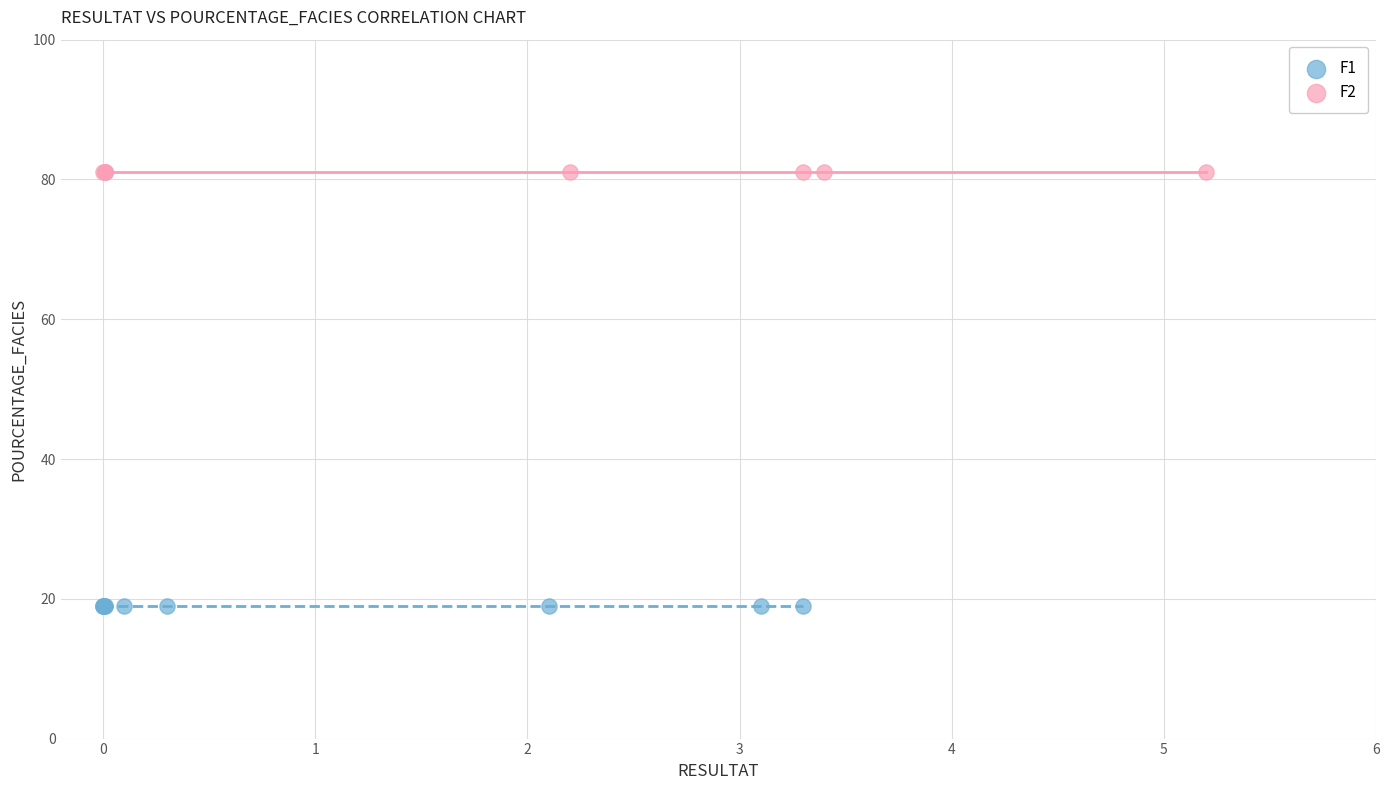

What are all the series names shown in the legend?

F1, F2